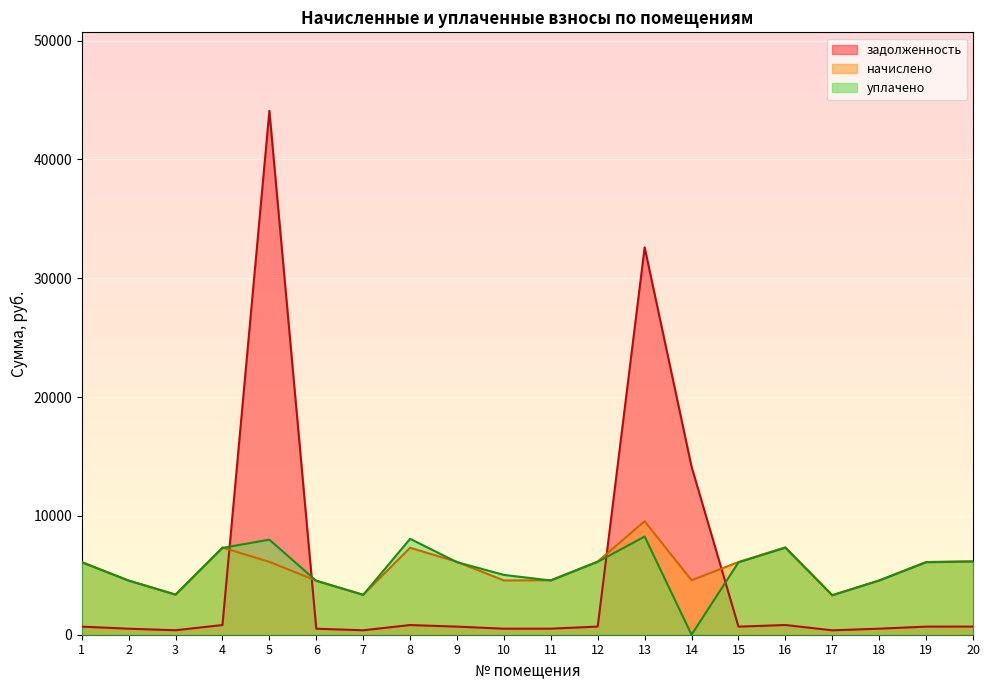

True or false: уплачено and начислено intersect in this chart.

True